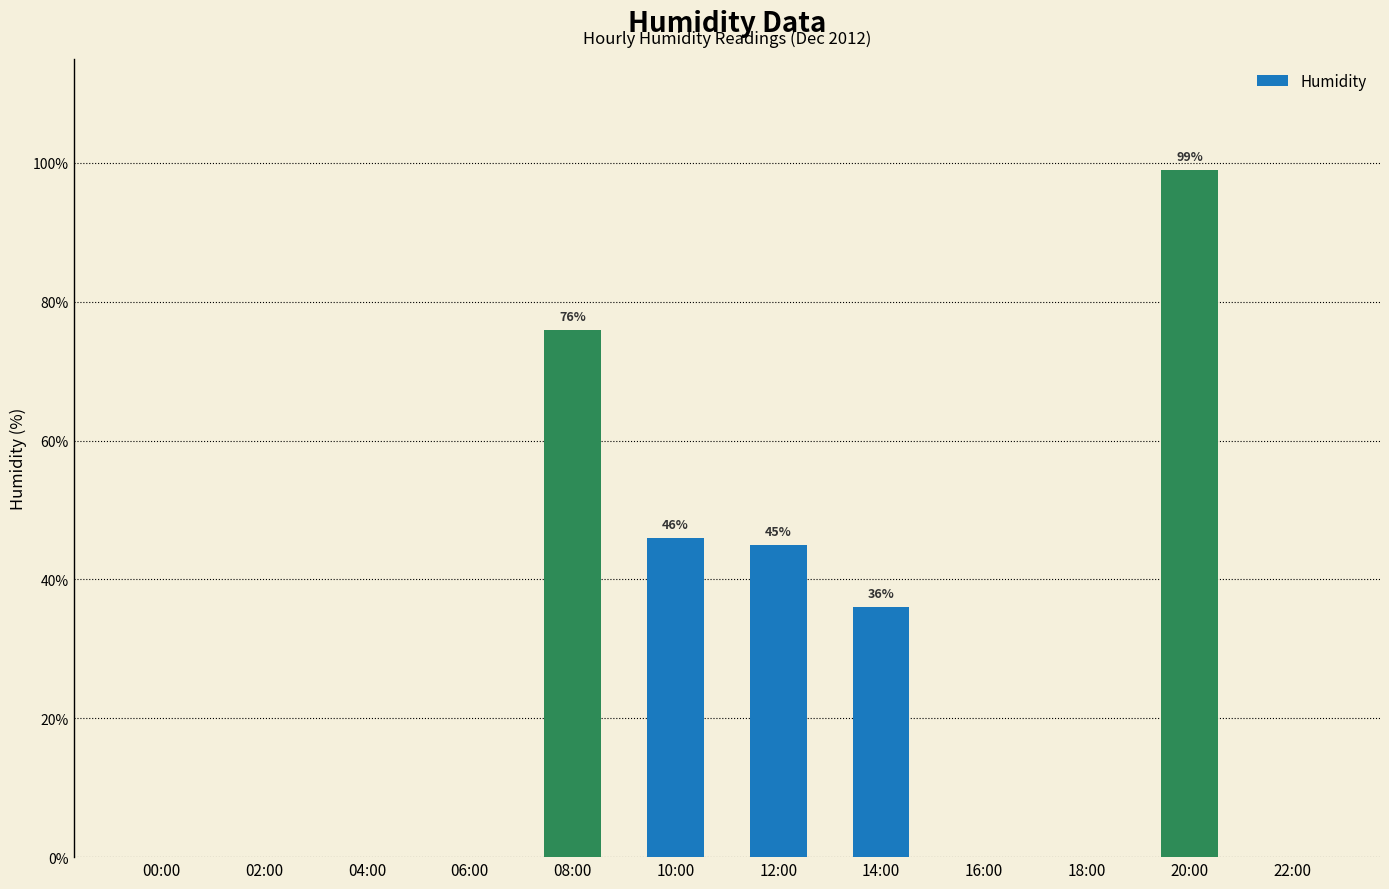

Is it true that the value at 22:00 is -45?

False